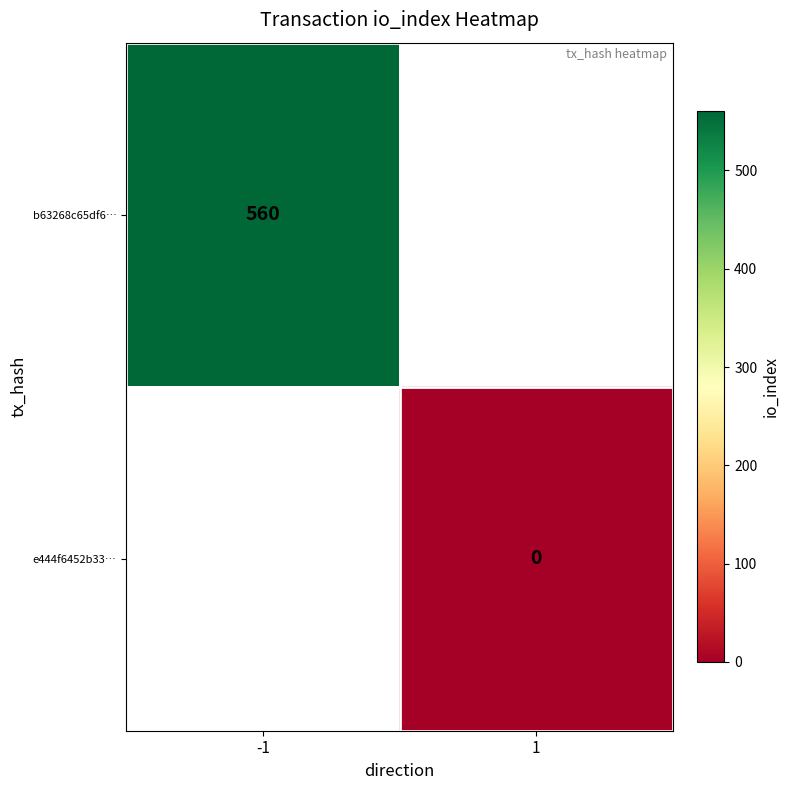

The value of b63268c65df6… at -1 is 308. True or false?

False